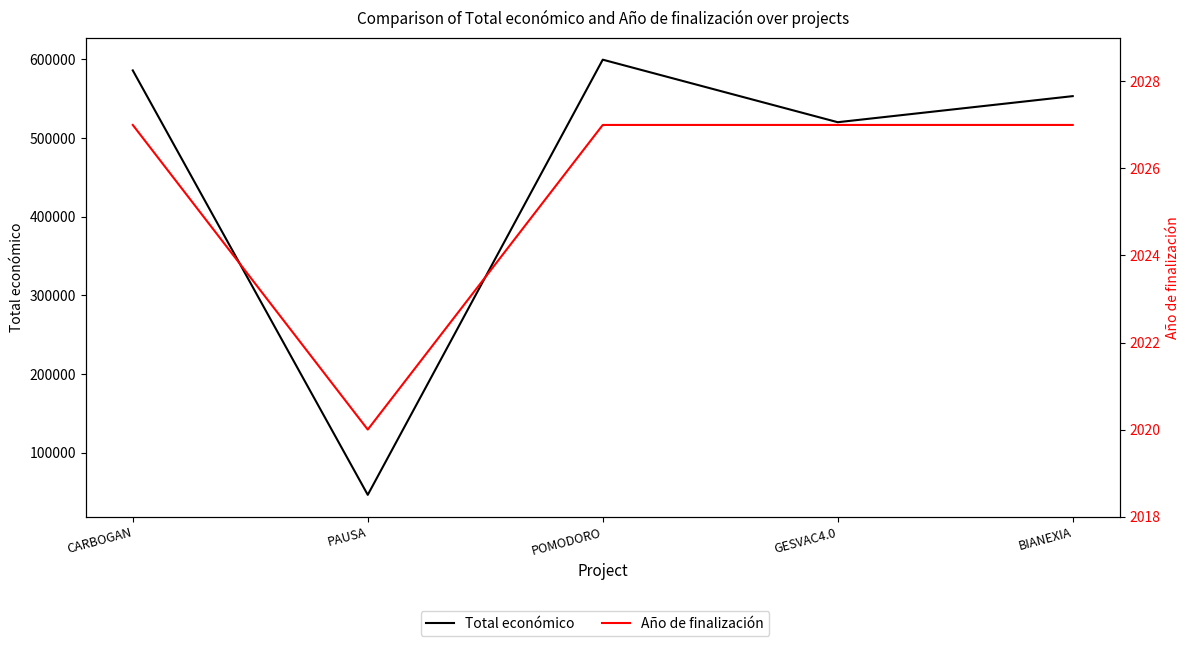

At which label does Año de finalización reach its peak?

CARBOGAN